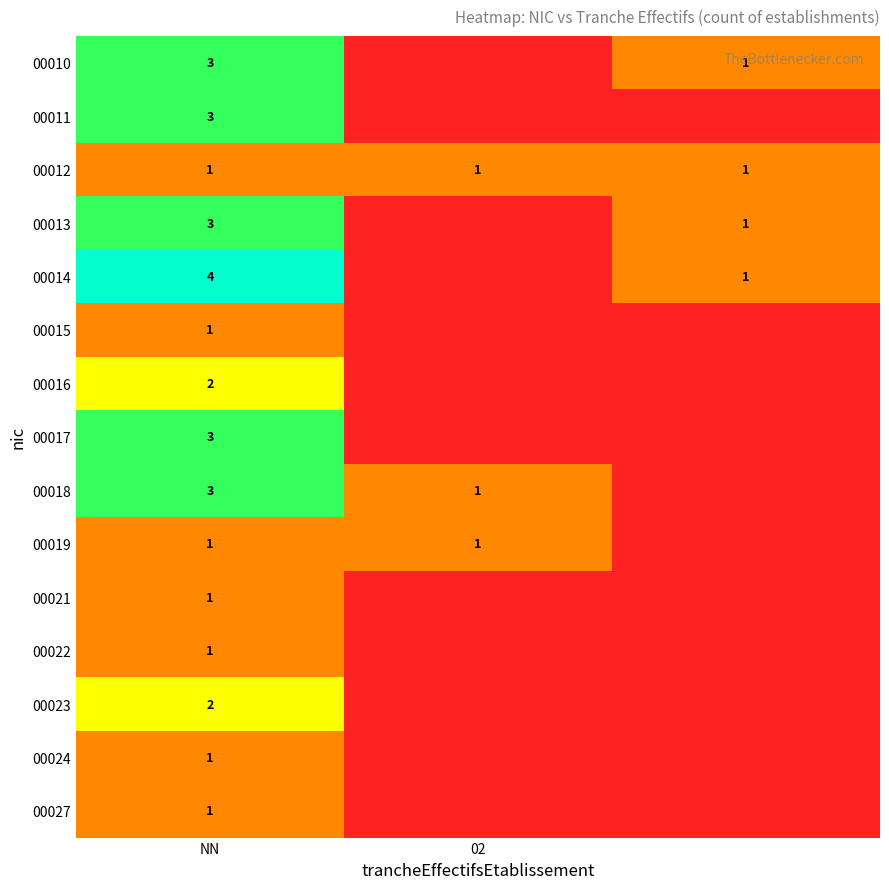

What is the difference between the highest and lowest values at NN?

3